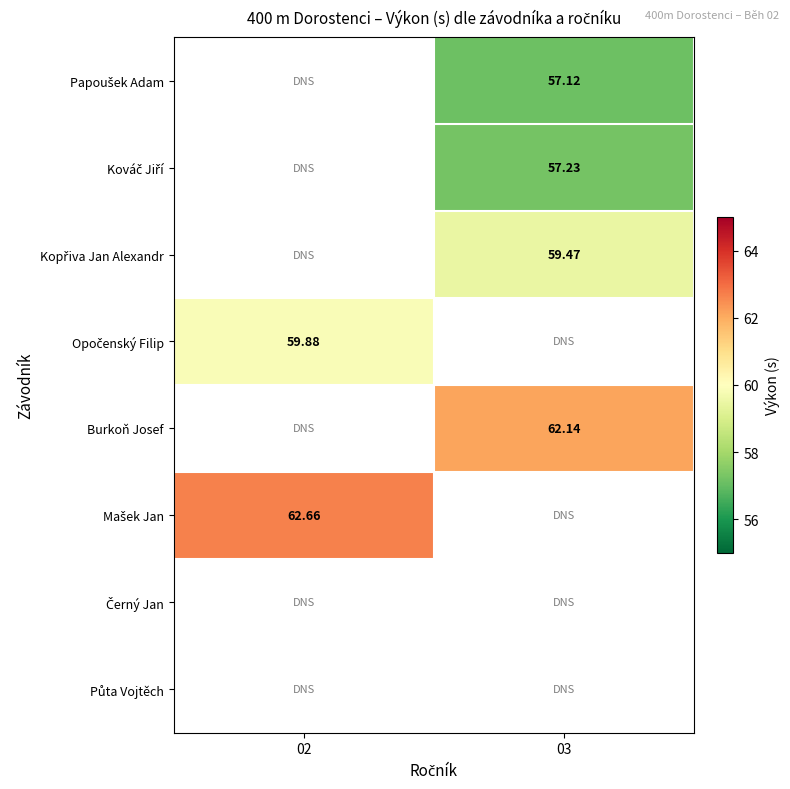

The value of Opočenský Filip at 02 is 14.3. True or false?

False